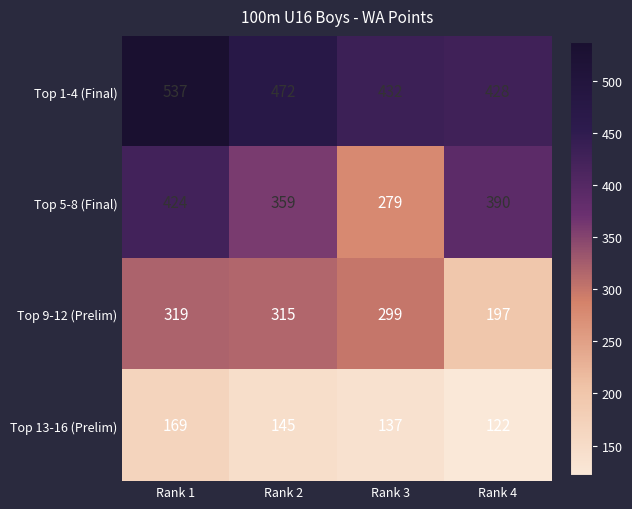

What is the difference between the maximum and minimum values in the Top 13-16 (Prelim) series?

47